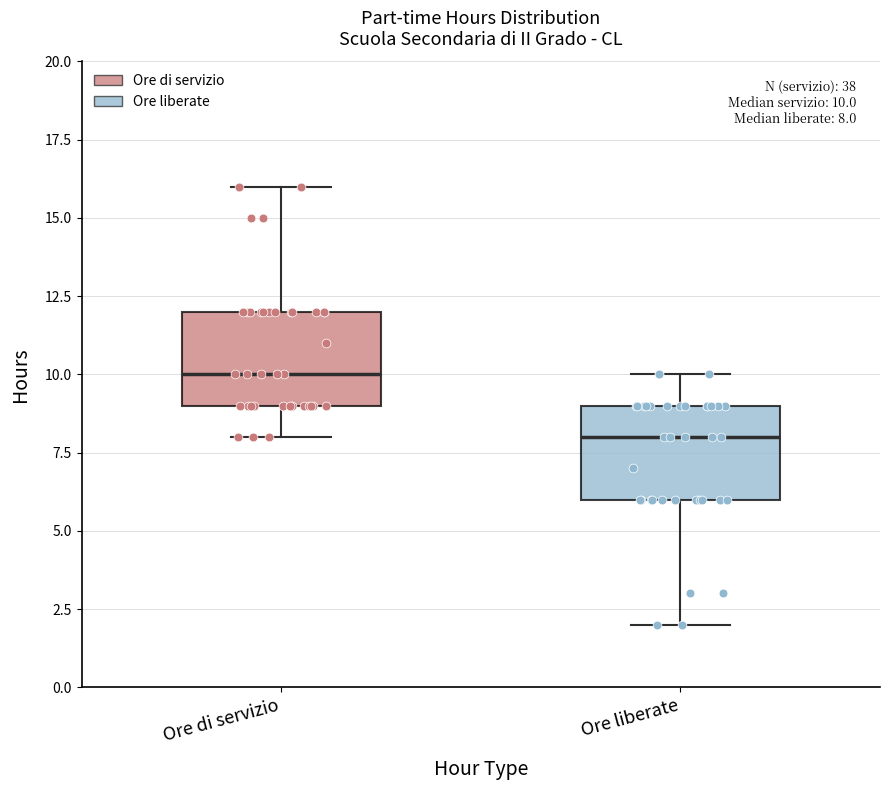

Which box's median line is the highest?

Ore di servizio